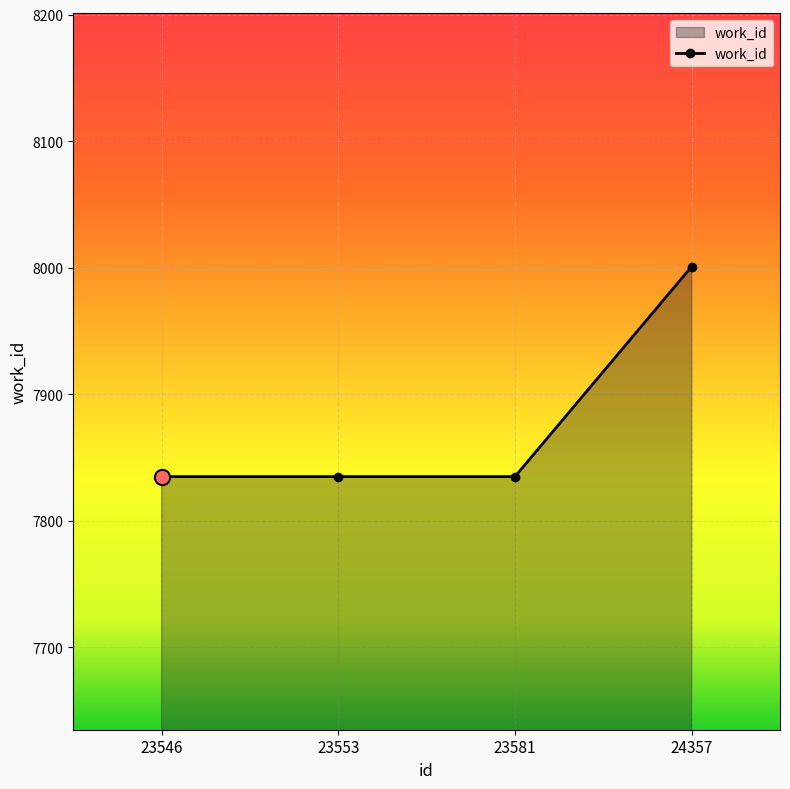

What is the change in value from 23581 to 24357?

+166